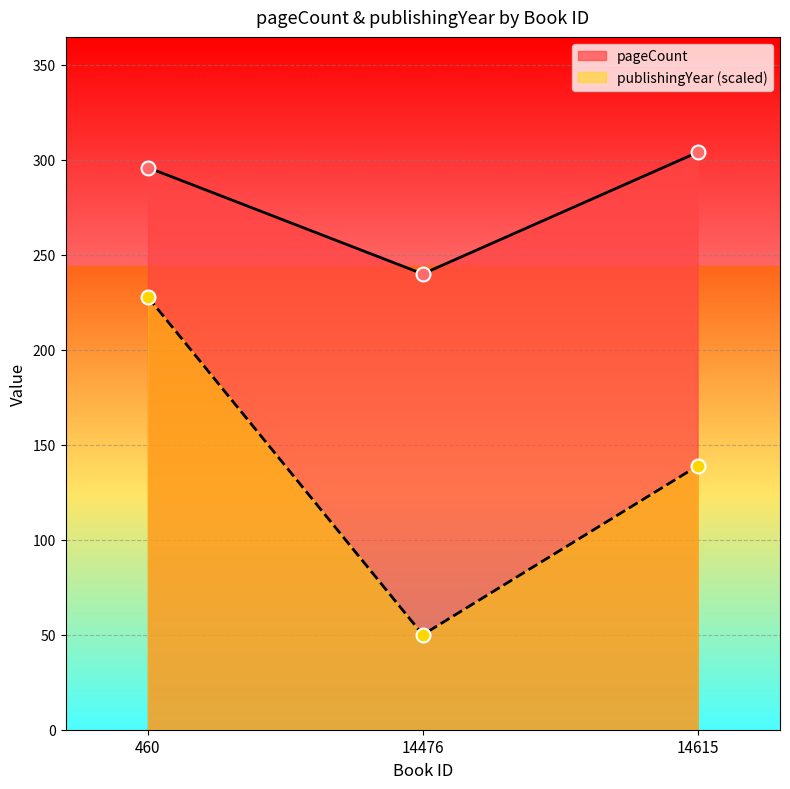

What is the total value across all series at 14615?

442.9